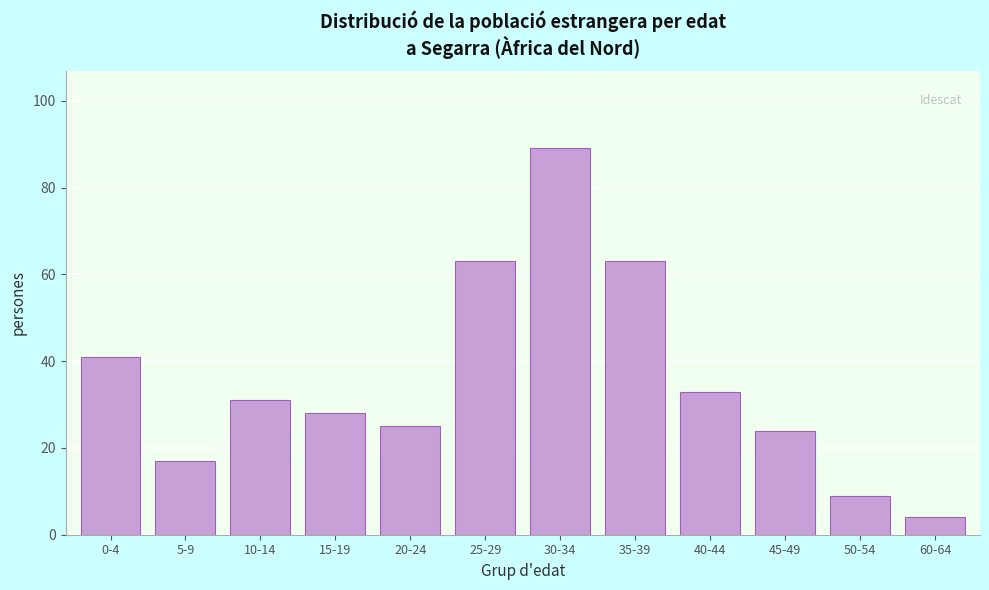

Reading left to right, extract all data points from this chart.

41	17	31	28	25	63	89	63	33	24	9	4